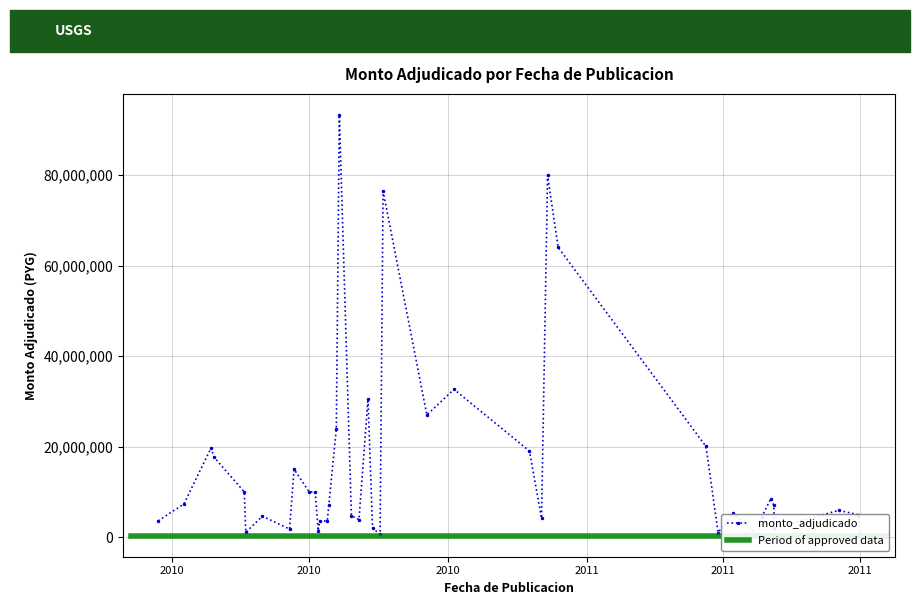

Which has a higher value, 2011-05-05 or 2010-12-13?

2010-12-13